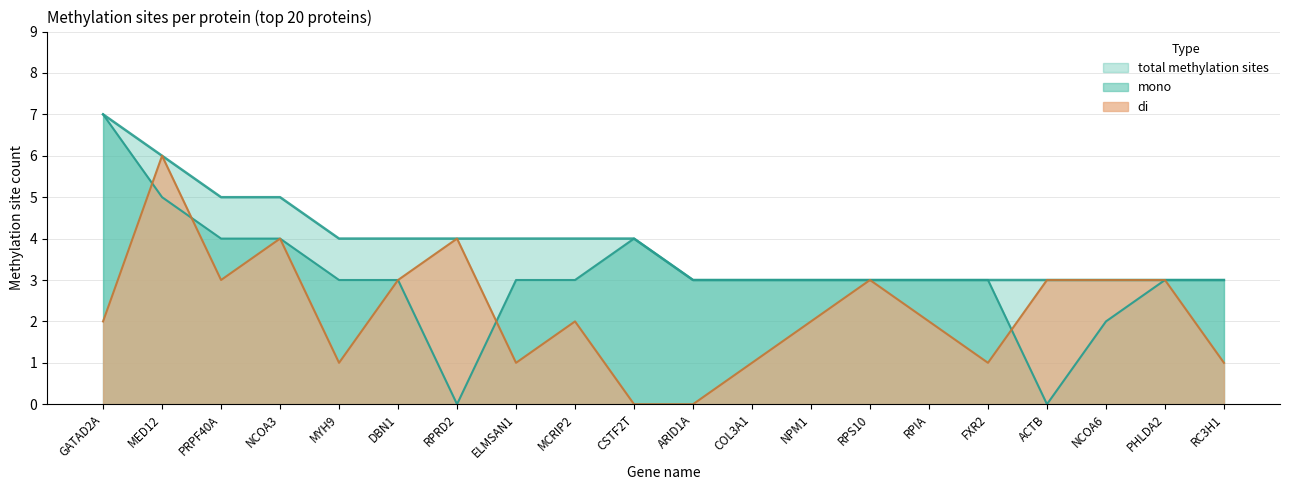

How many data points in di are above 2?

9